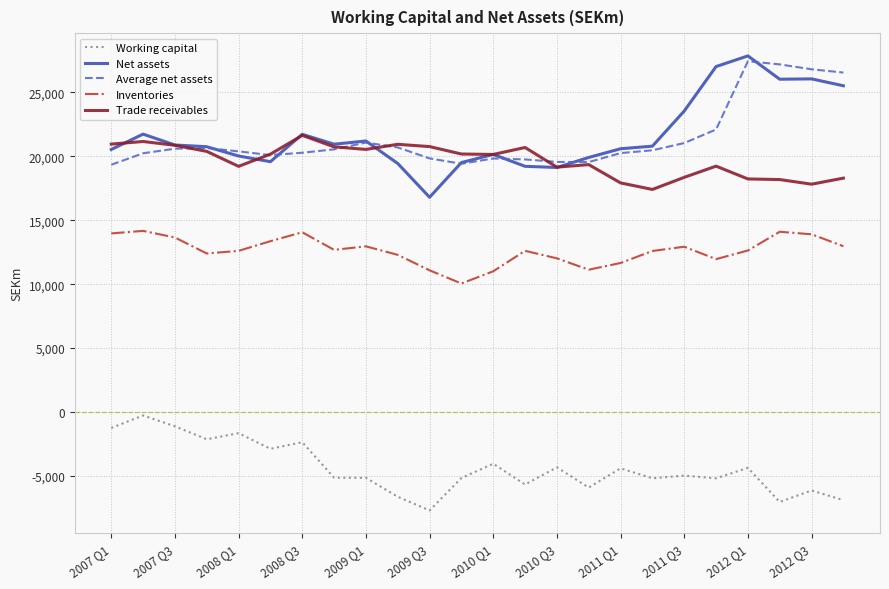

What is the lowest value of the Working capital series?

-7692